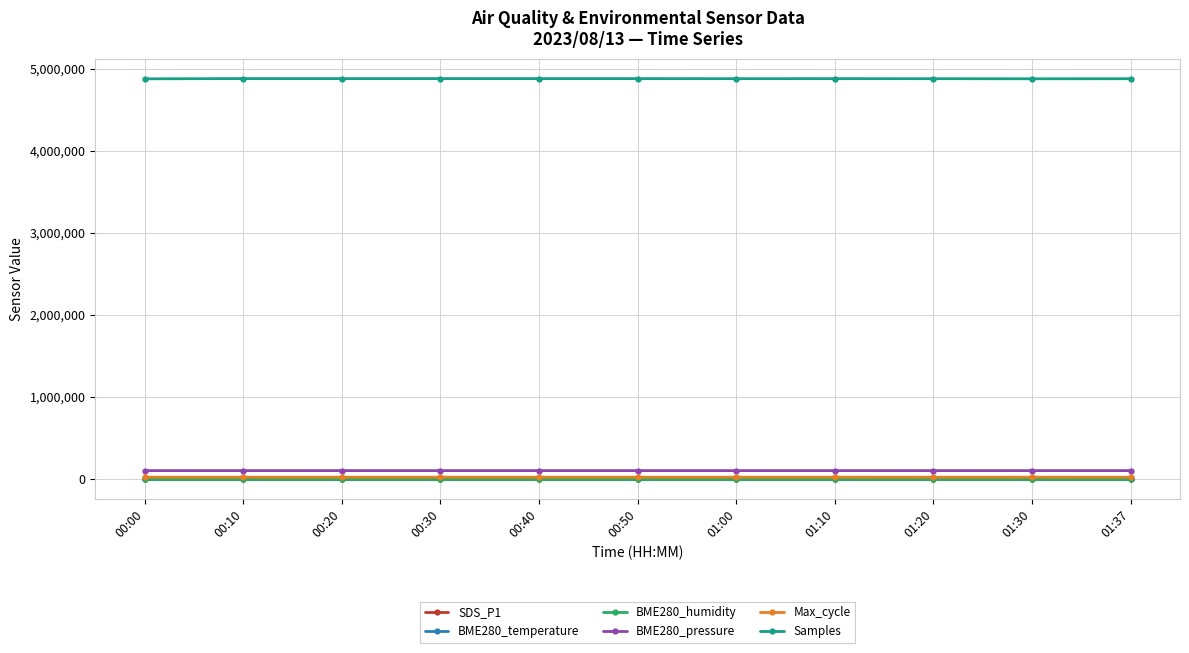

Which series has the largest total across all categories?

Samples